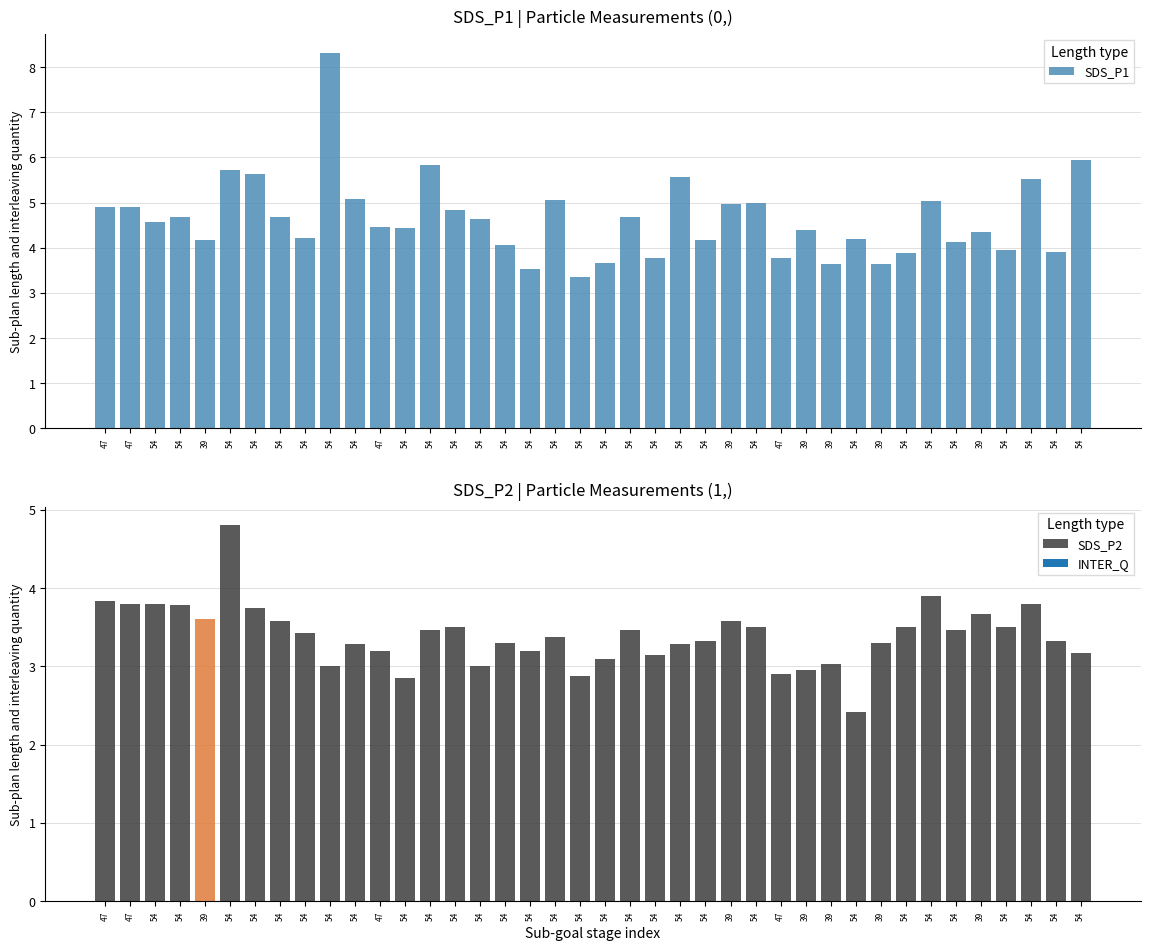

What is the minimum value for SDS_P1?

3.4